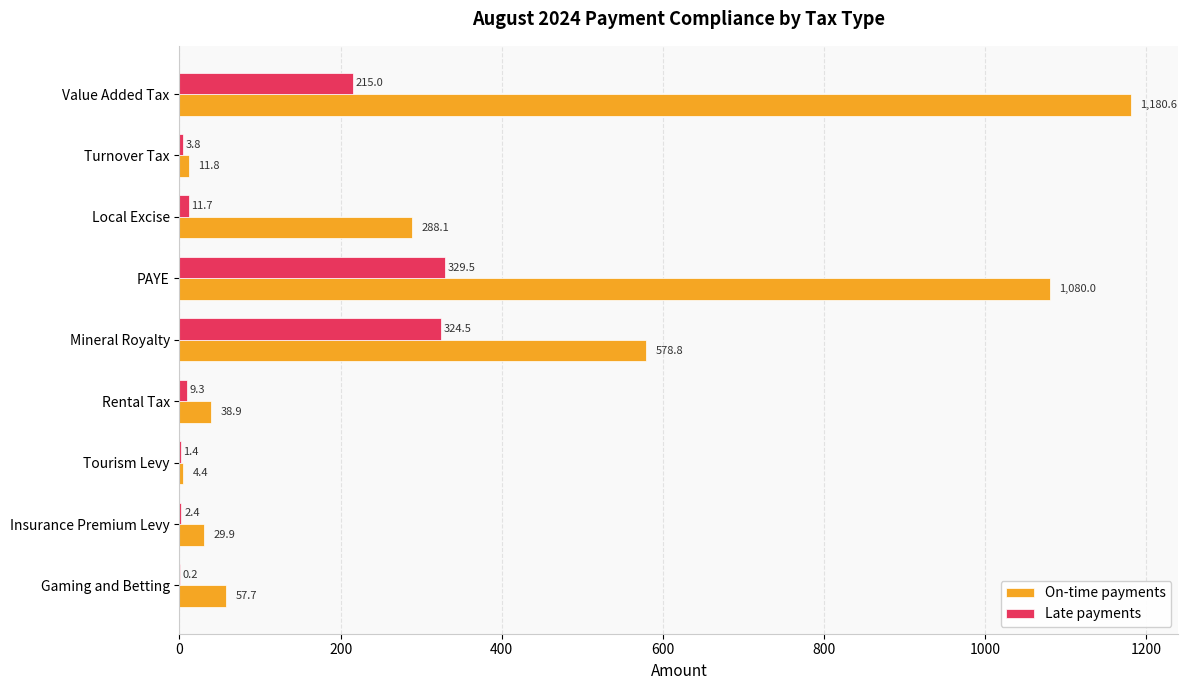

Is the value of On-time payments at Local Excise greater than the value of Late payments at Local Excise?

Yes